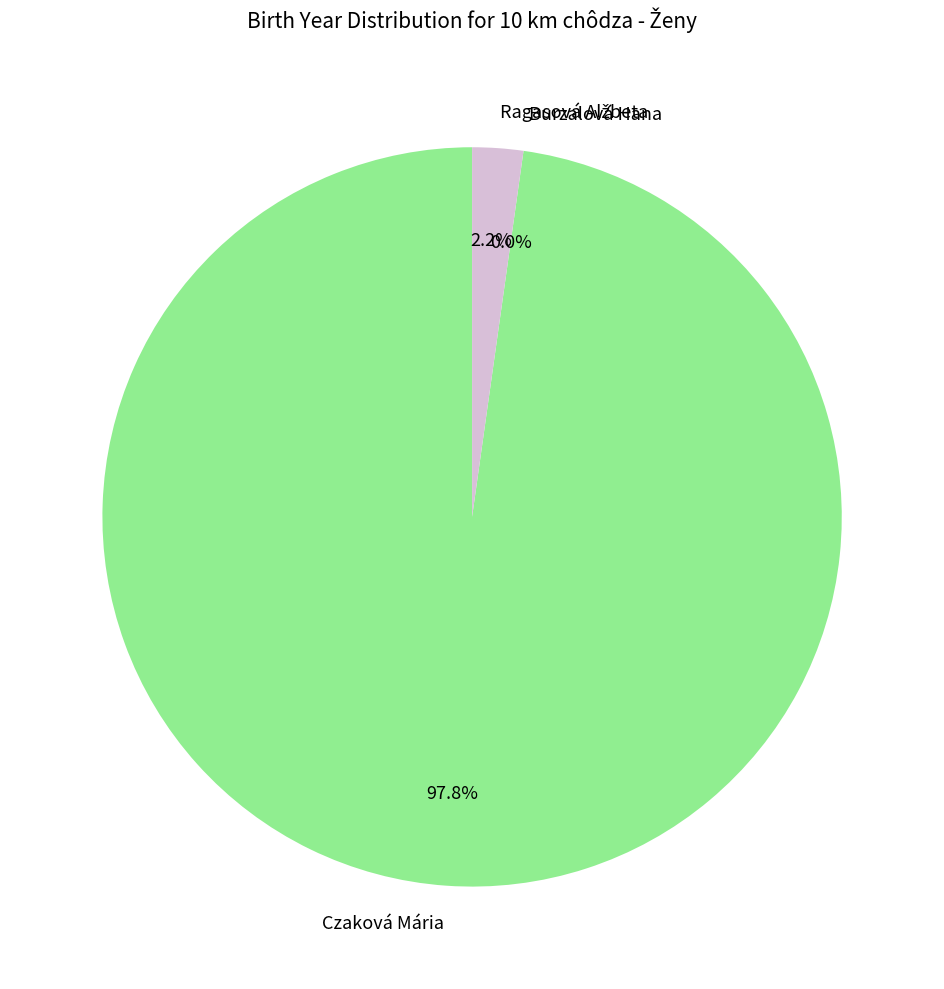

Combined, do Burzalová Hana and Czaková Mária account for over 50%?

Yes